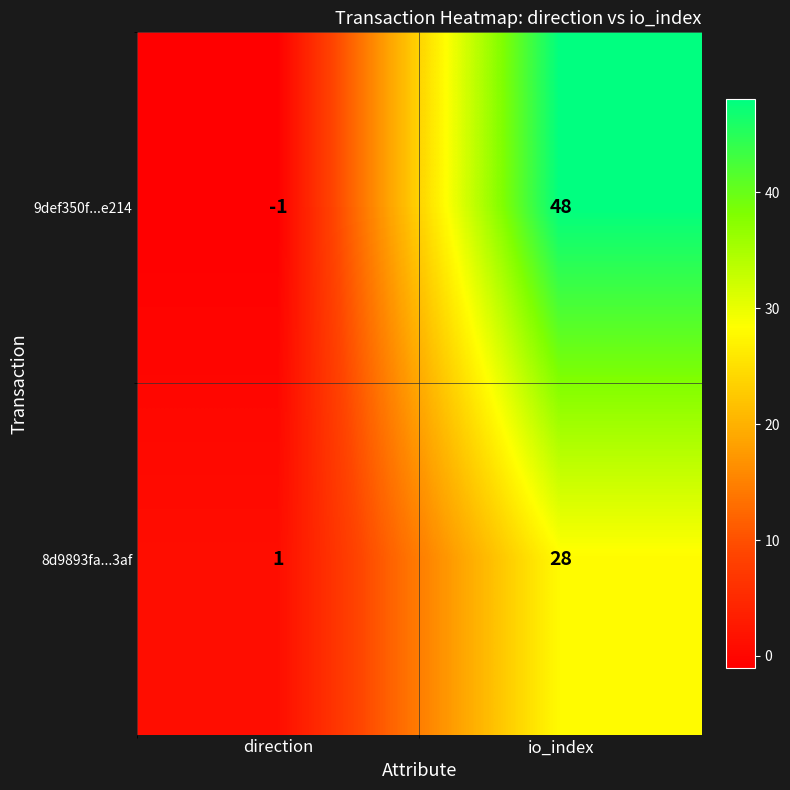

Which category has the lowest value across all series?

direction